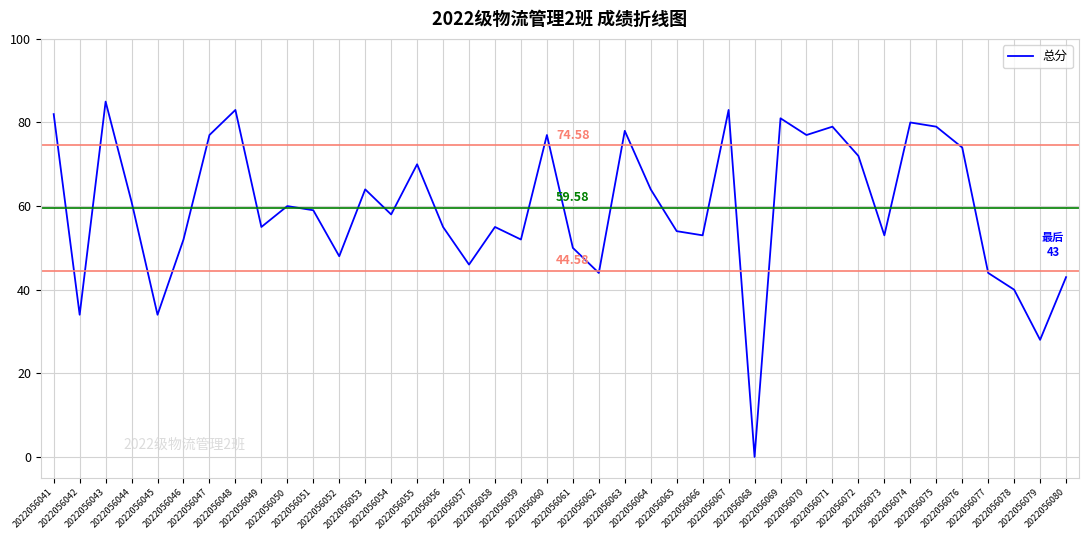

Where is the first local minimum?

2022056042